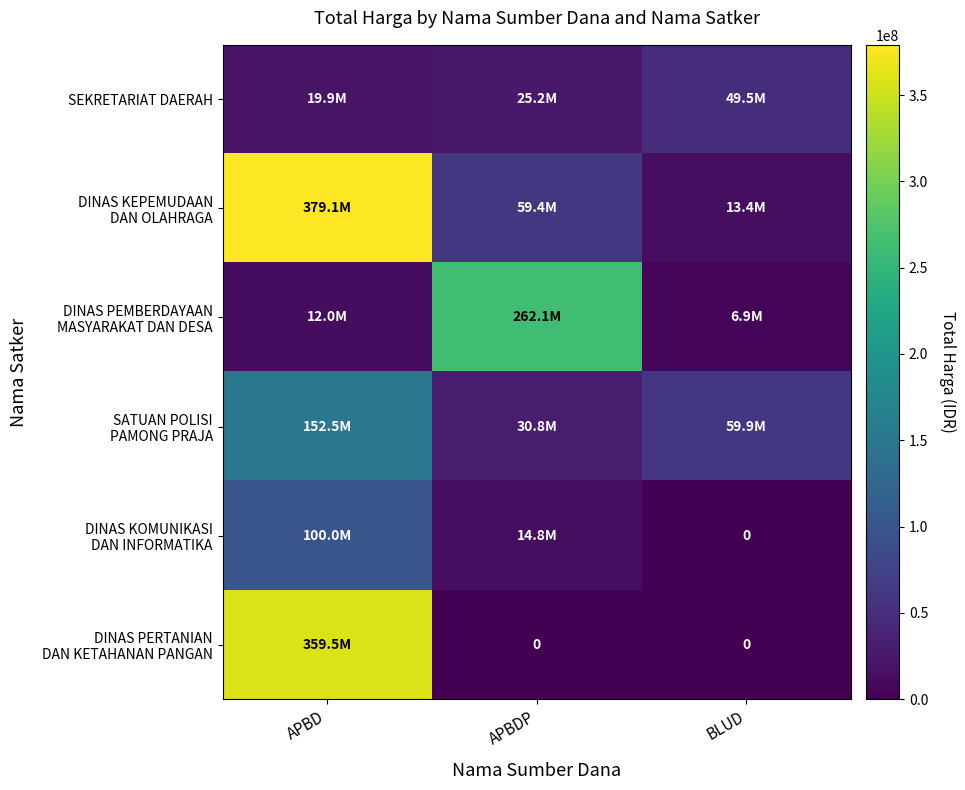

What is the total value across all series at APBD?

1023002000